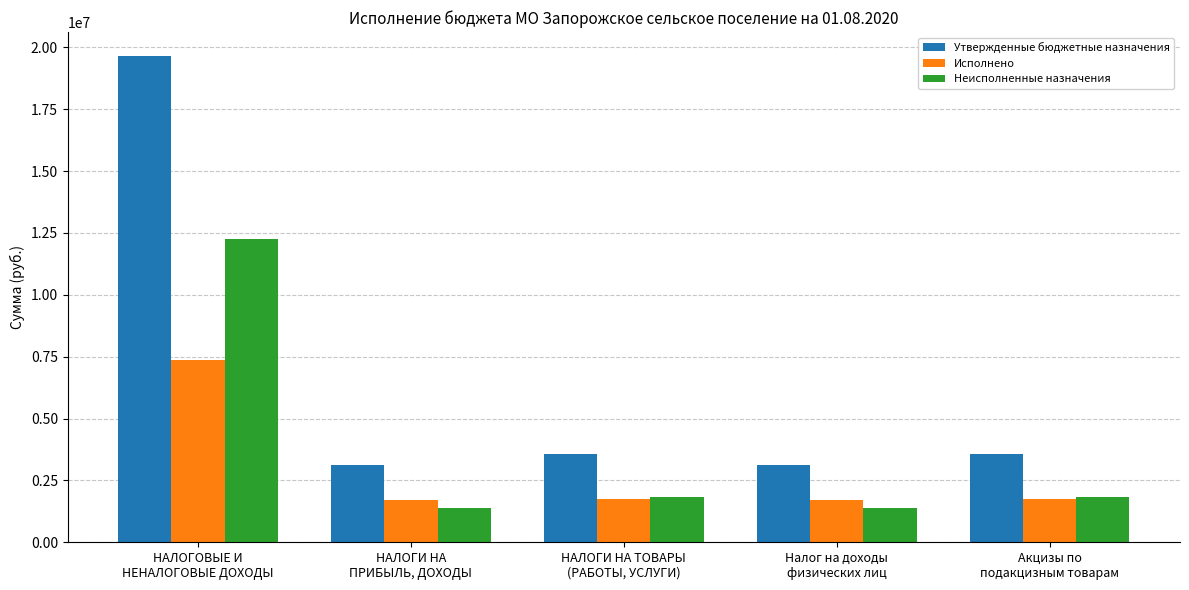

What is the maximum value shown in the chart?

19633400.0